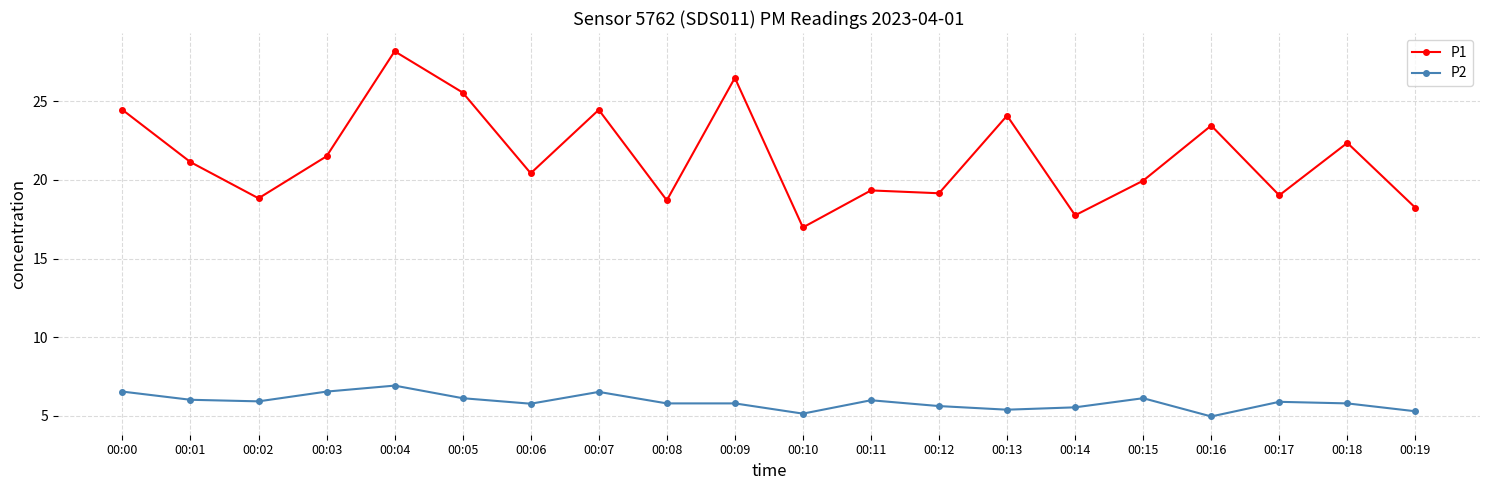

Rank the series by their average value, from highest to lowest.

P1, P2